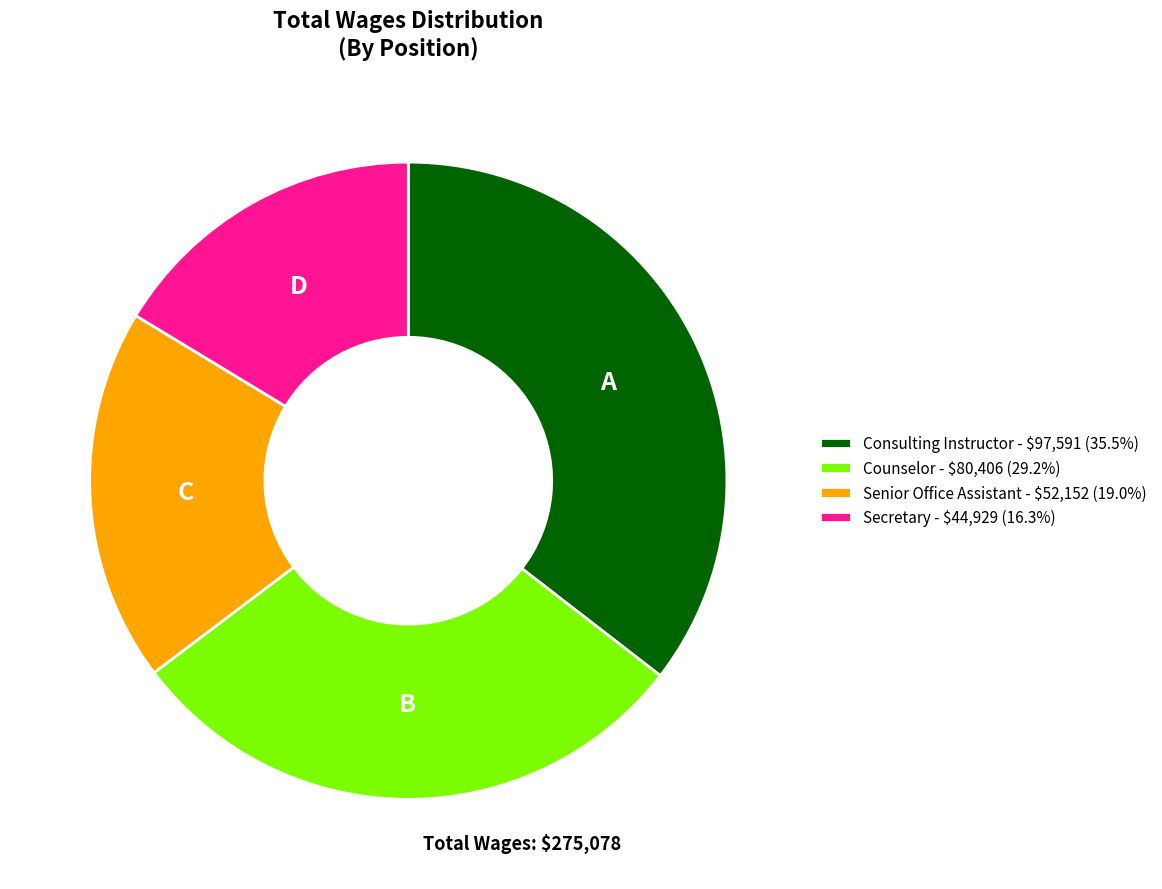

Which has a higher value, Secretary or Counselor?

Counselor